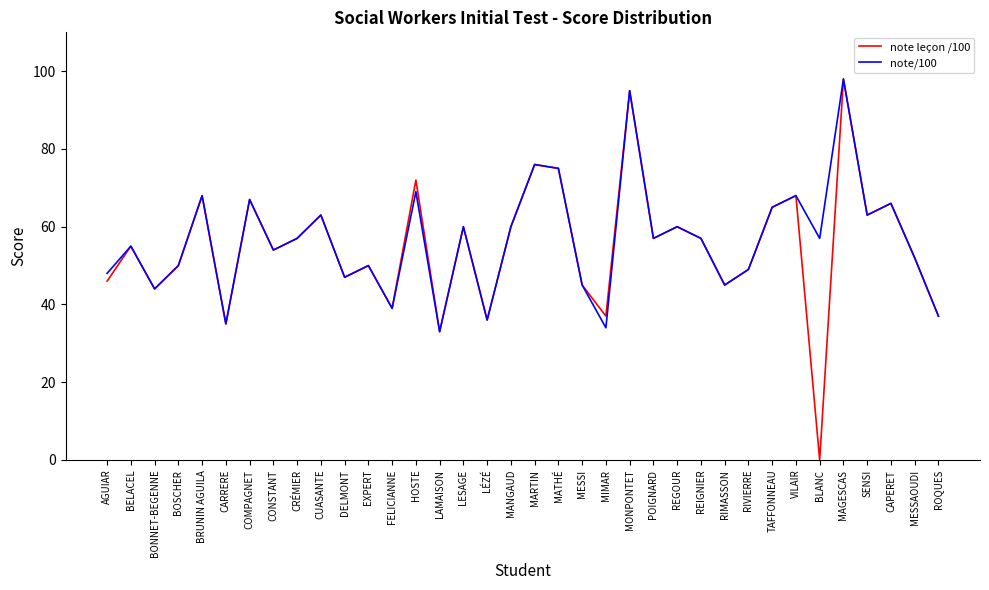

What are all the series names shown in the legend?

note leçon /100, note/100